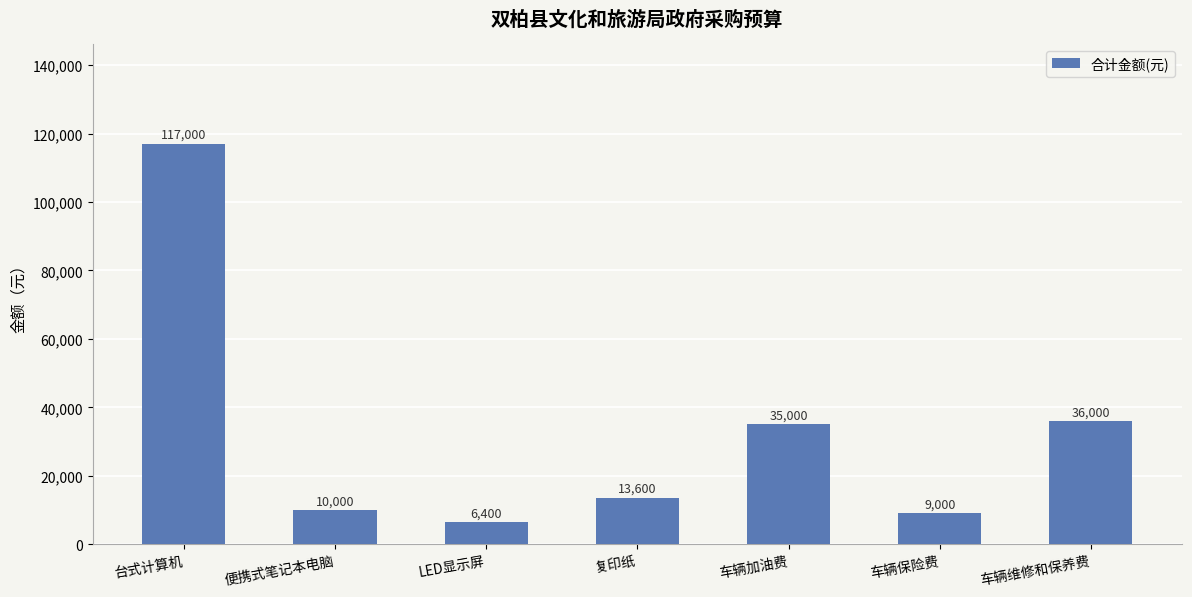

What is the label of the 3rd bar from the left?

LED显示屏